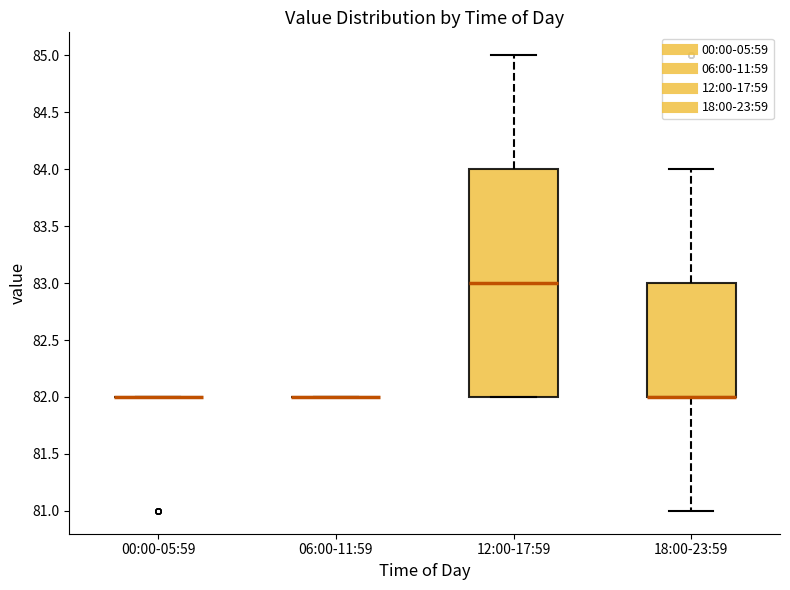

Which box is the tallest, from its lower edge to its upper edge?

12:00-17:59